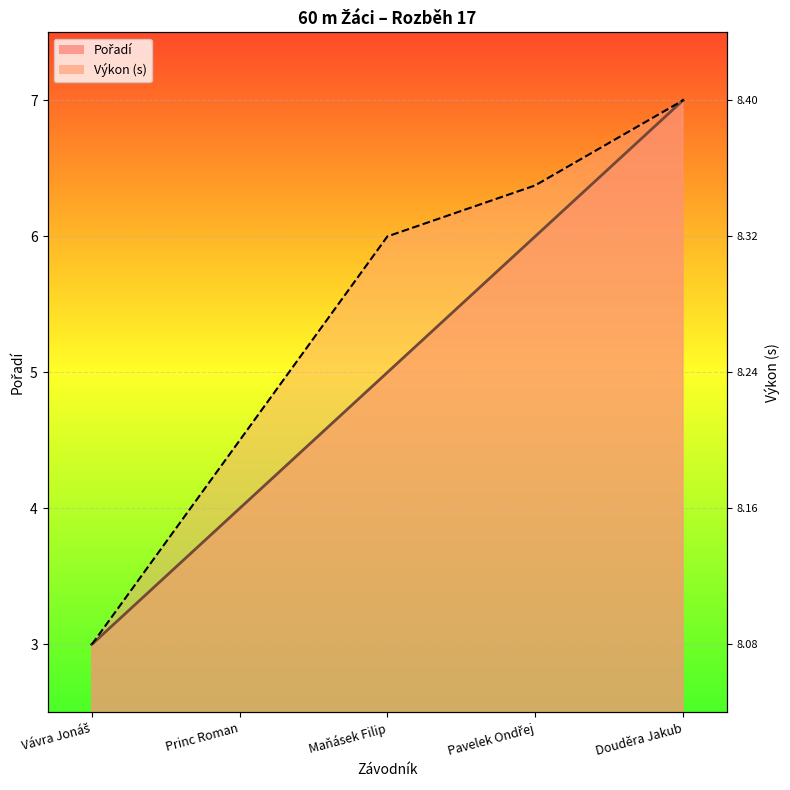

Rank the series by their average value, from highest to lowest.

Výkon, Pořadí